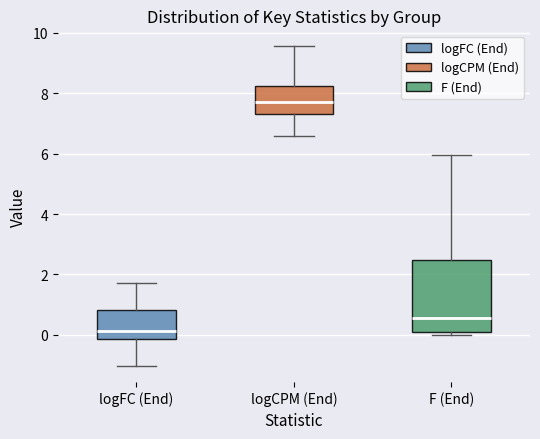

Reading left to right, read every box against the y-axis: the position of its median line, the range the box covers, and the ends of its whiskers. The values are not printed on the chart, so give them approximately, as read against the axis.

logFC (End): median 0.2, box -0.2 to 0.8, whiskers -1.0 to 1.8
logCPM (End): median 7.8, box 7.4 to 8.2, whiskers 6.6 to 9.6
F (End): median 0.6, box 0.2 to 2.4, whiskers 0.0 to 6.0